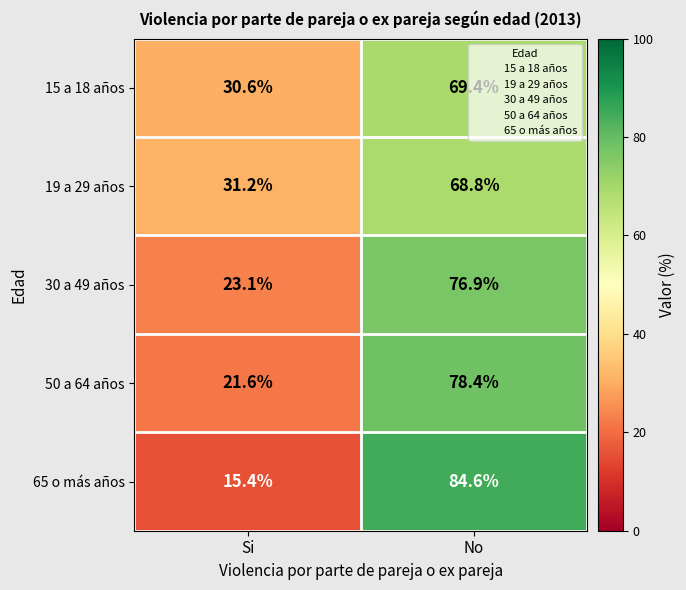

What is the difference between the highest and lowest values at No?

15.8